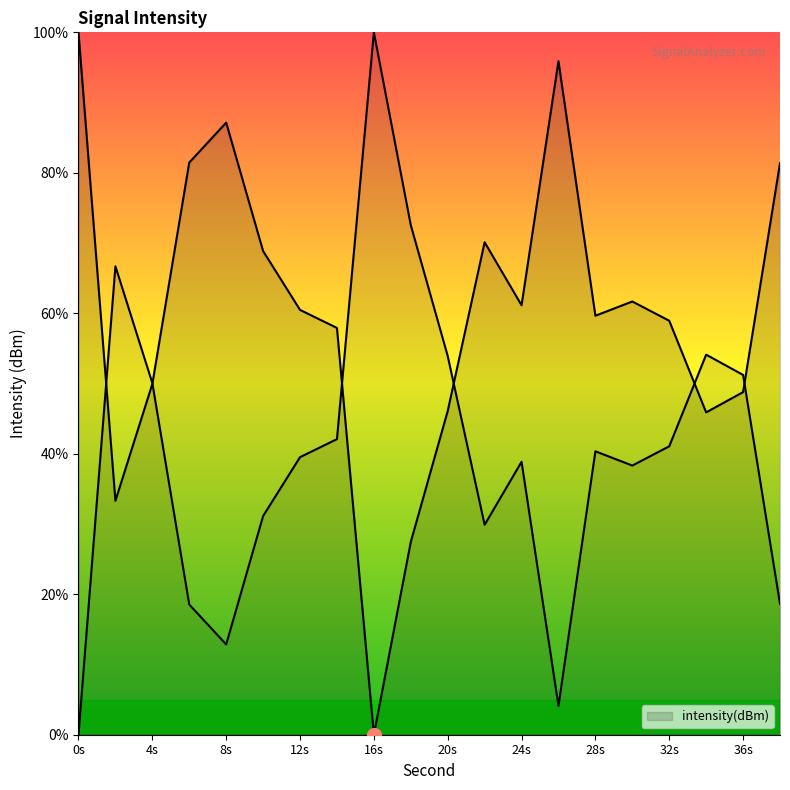

What is the difference between the second highest and minimum values?

95.9